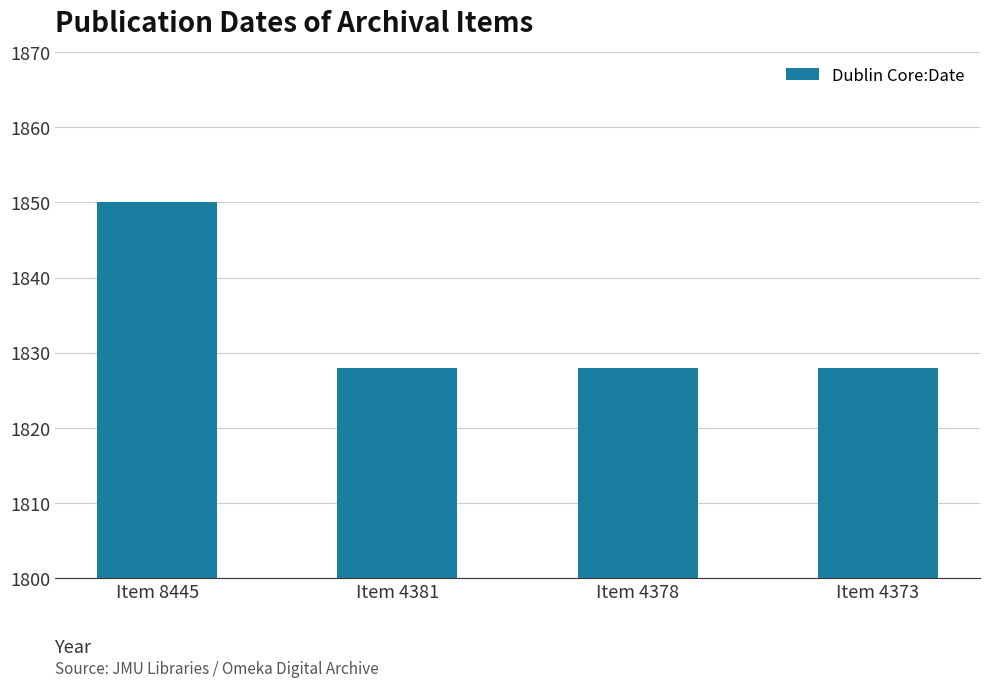

What is the change in value from Item 8445 to Item 4381?

-22